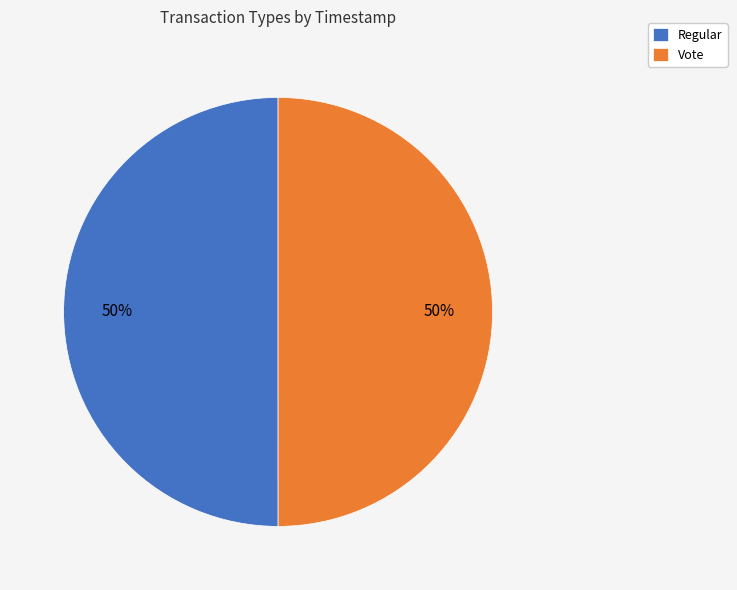

How many slices are in this pie chart?

2